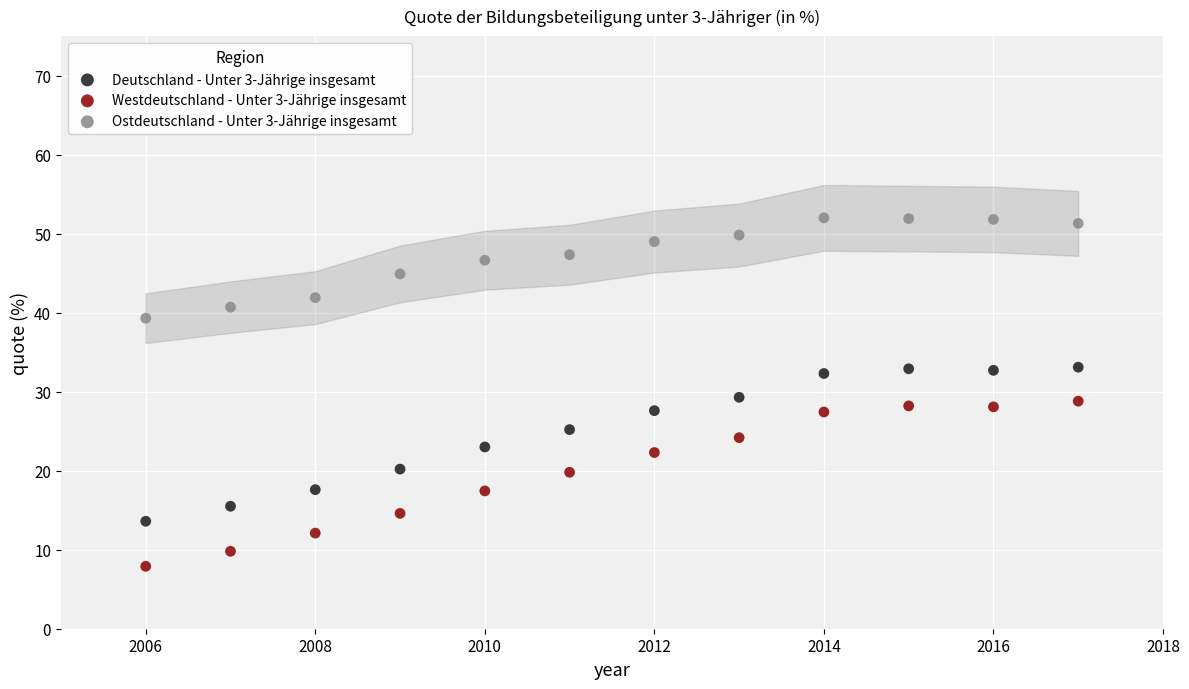

Which series contains the highest Y value?

Ostdeutschland - Unter 3-Jährige insgesamt